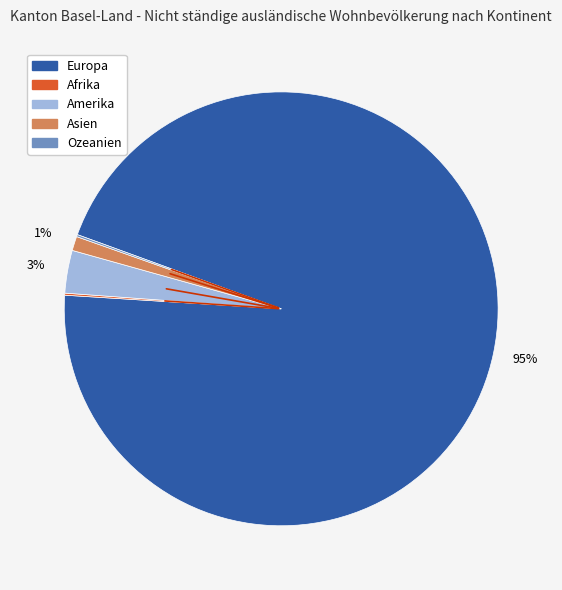

To the nearest percent, what is the average slice percentage?

20%